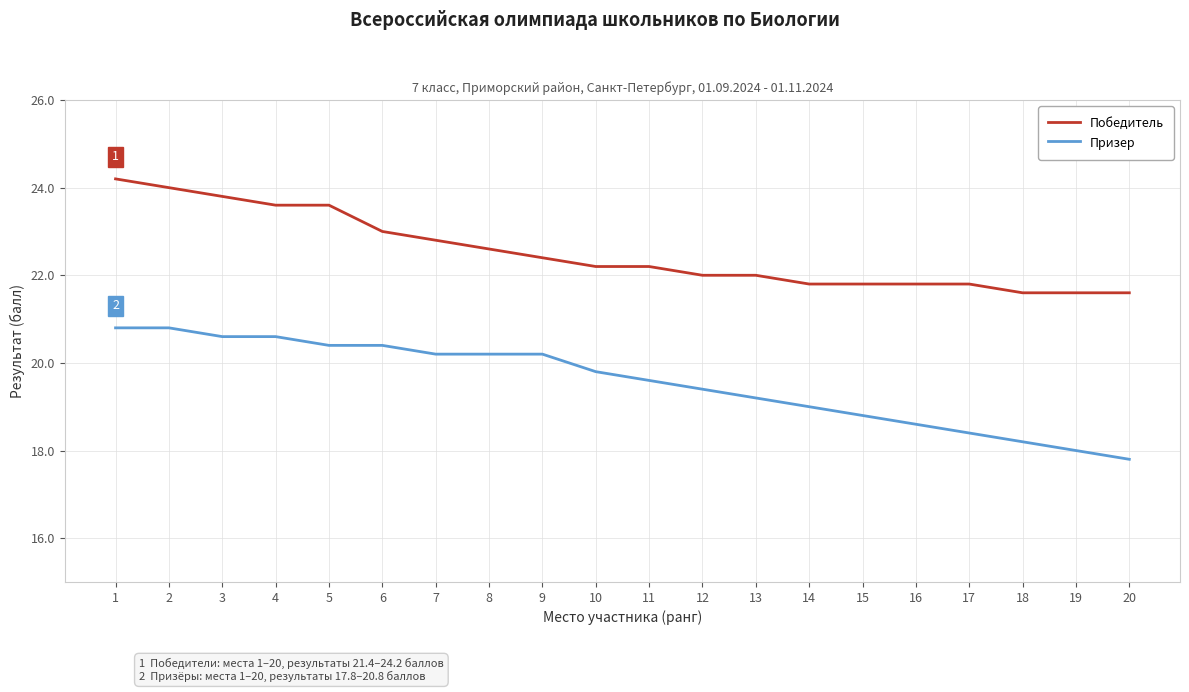

List the series in order of their peak value, lowest first.

Призер, Победитель